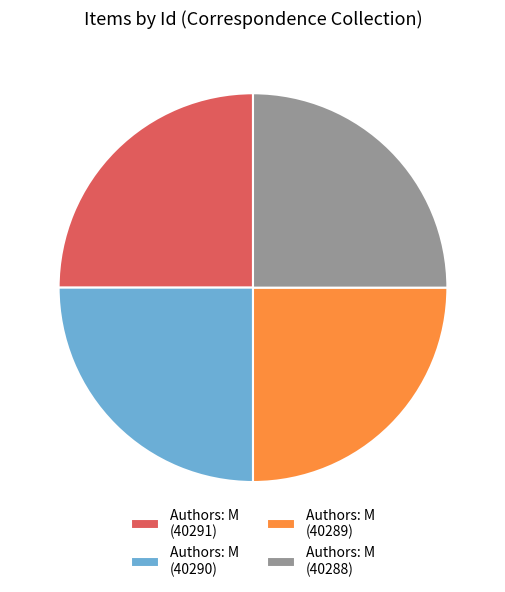

How many slices are in this pie chart?

4